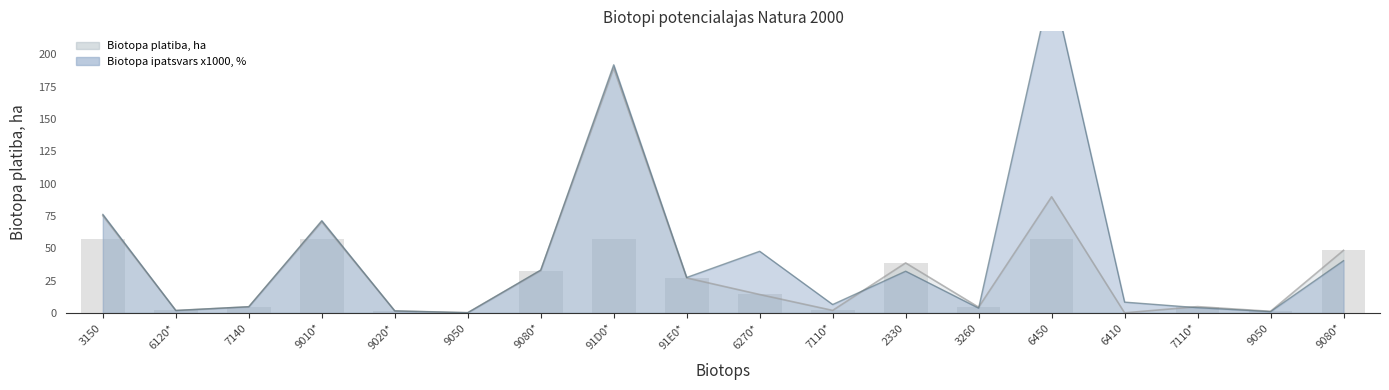

Is the value of Biotopa platiba, ha at 91D0* greater than the value of Biotopa ipatsvars, pct at 91E0*?

Yes